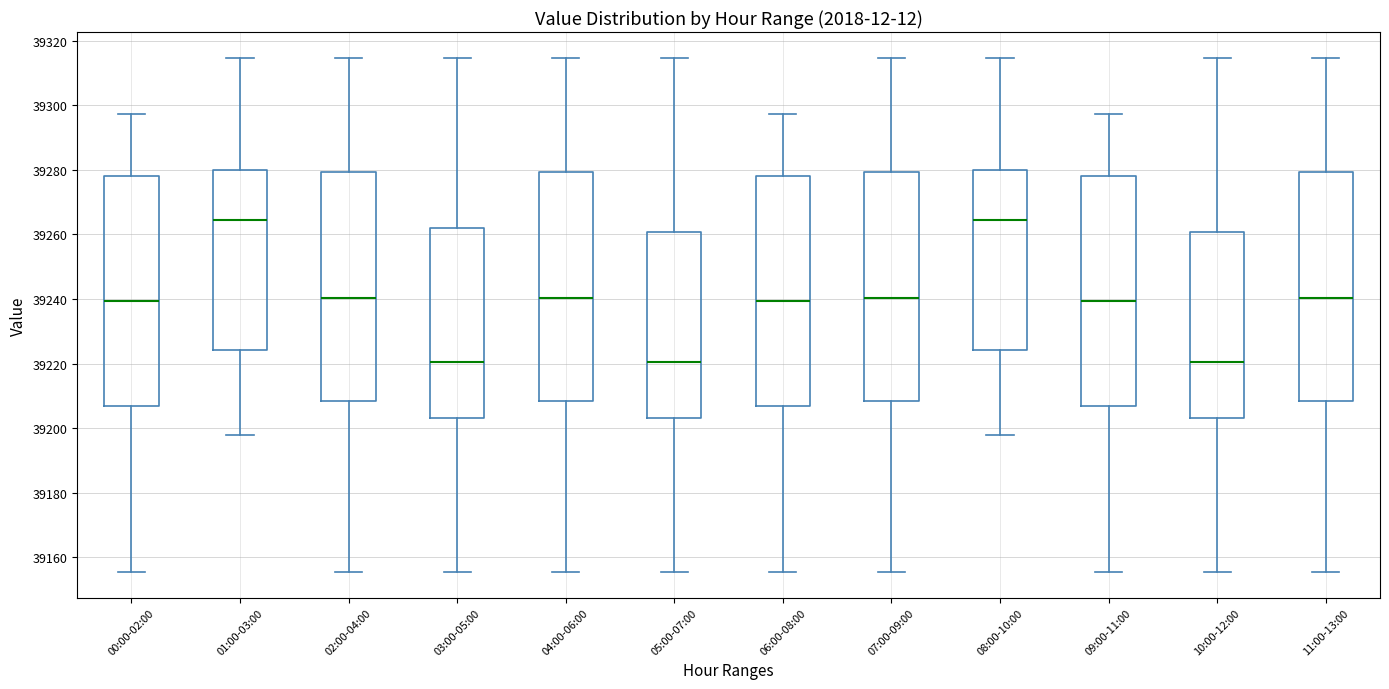

Where is the upper edge of the box for 07:00-09:00 on the y-axis? The values are not printed on the chart, so give them approximately, as read against the axis.

39280